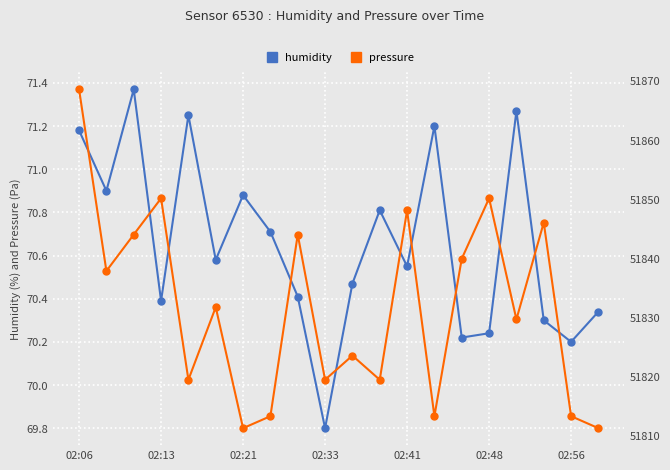

What is the difference between the highest and lowest values at 13?

51742.1